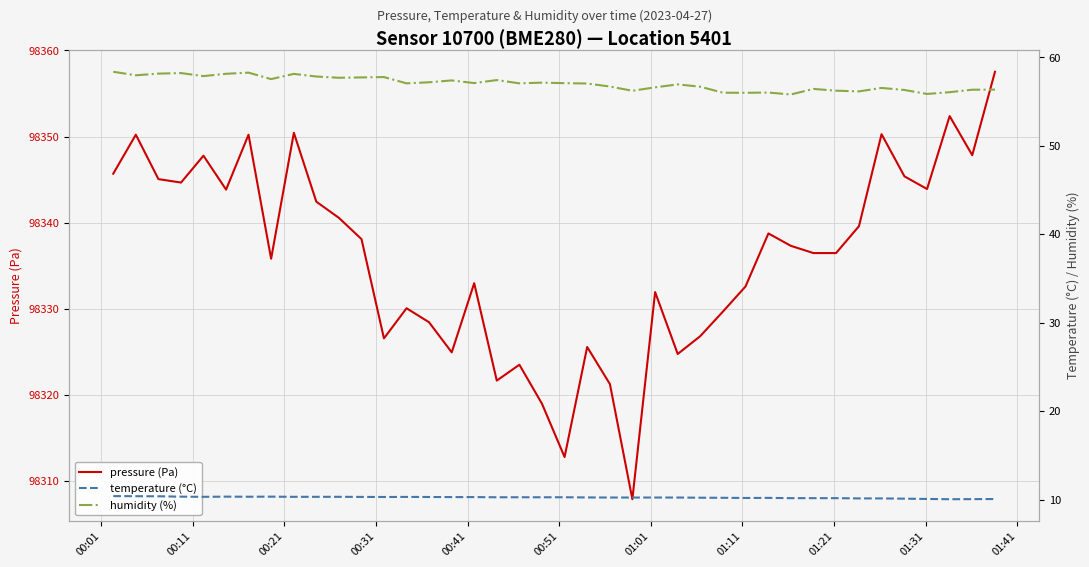

Which series has the largest total across all categories?

pressure (Pa)